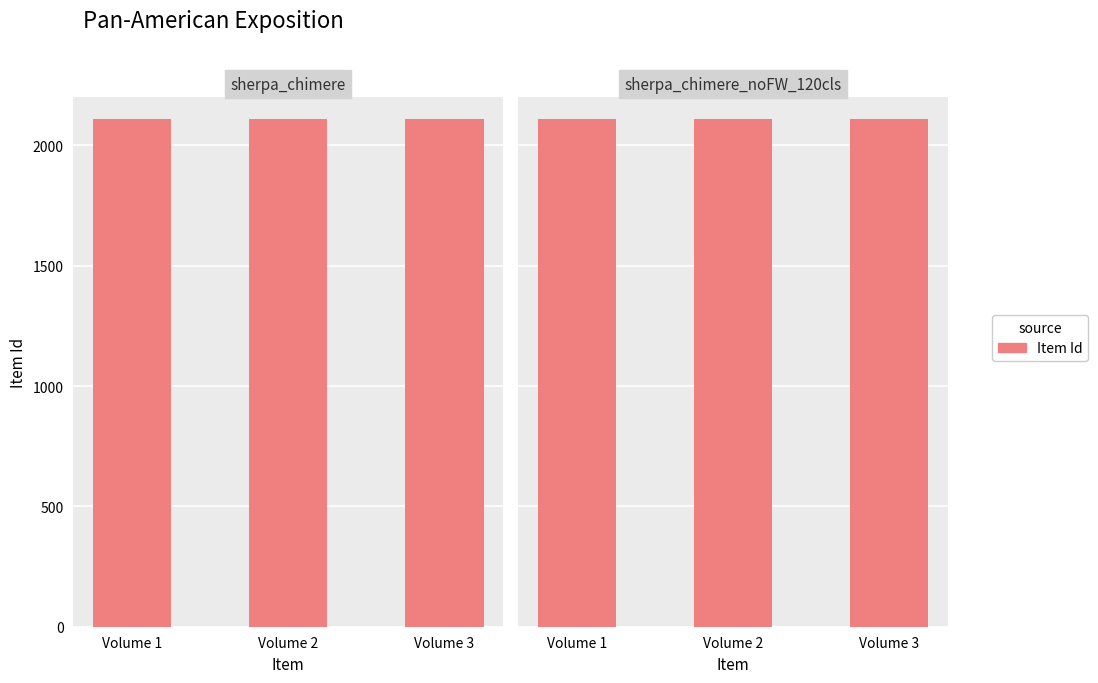

Between Volume 1 and Volume 3, which is larger?

Volume 3